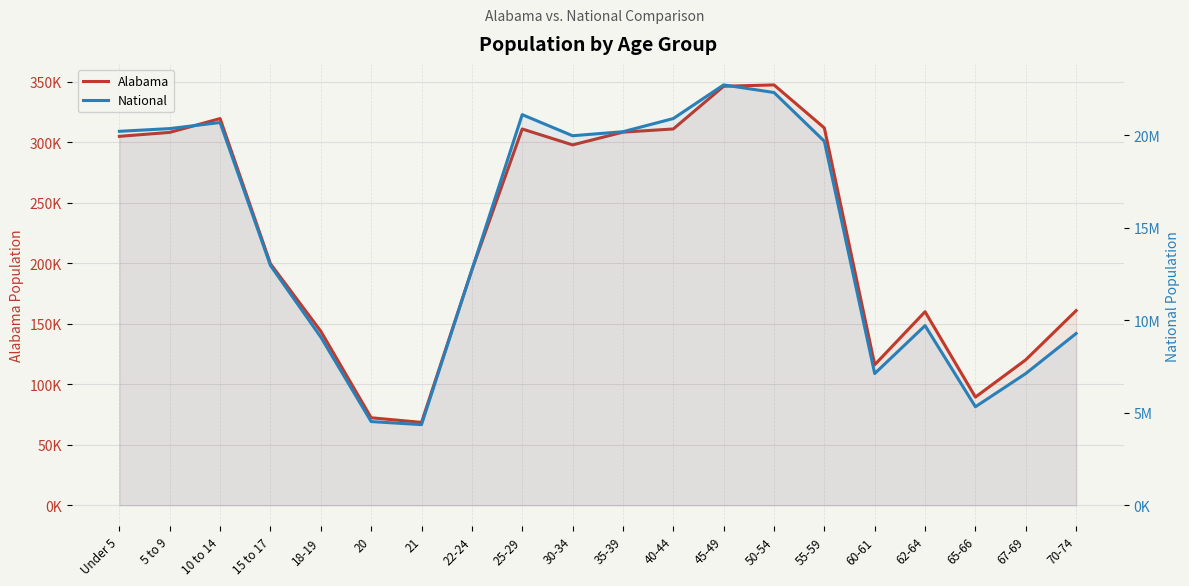

Is the value of Alabama at 40-44 greater than the value of National at 20?

No